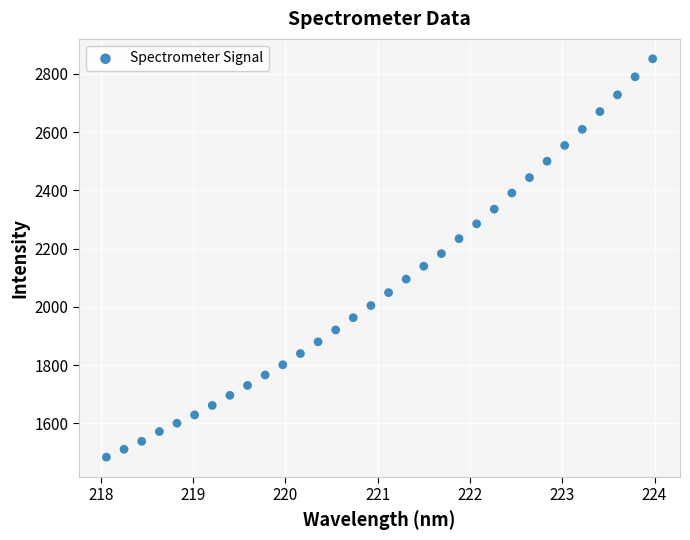

What is the range of X values (max minus min)?

5.9